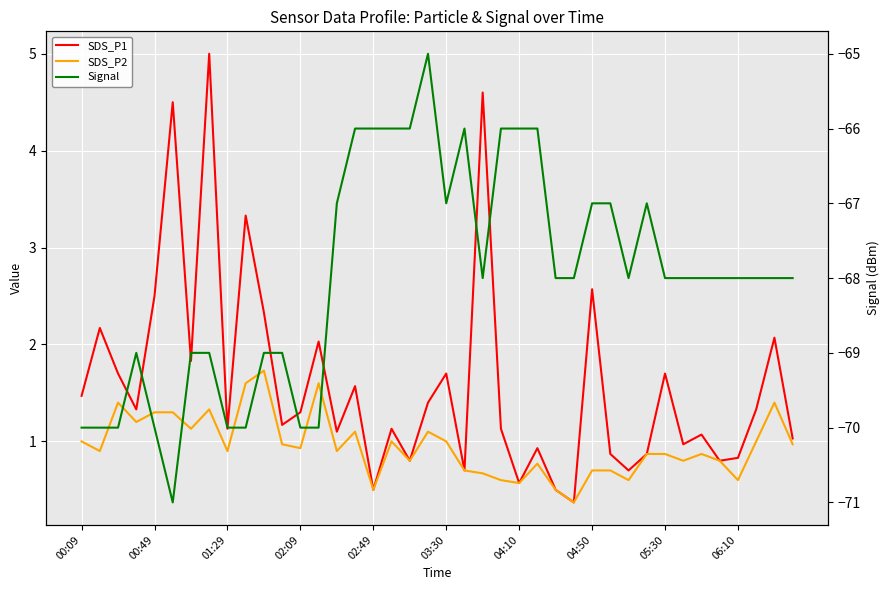

Count the number of data series in this chart.

3